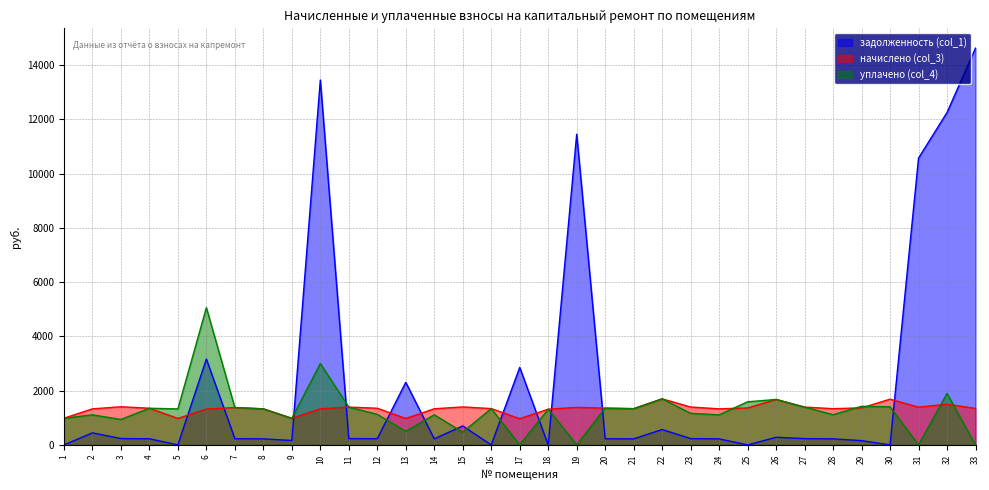

How many categories are shown in the chart?

33